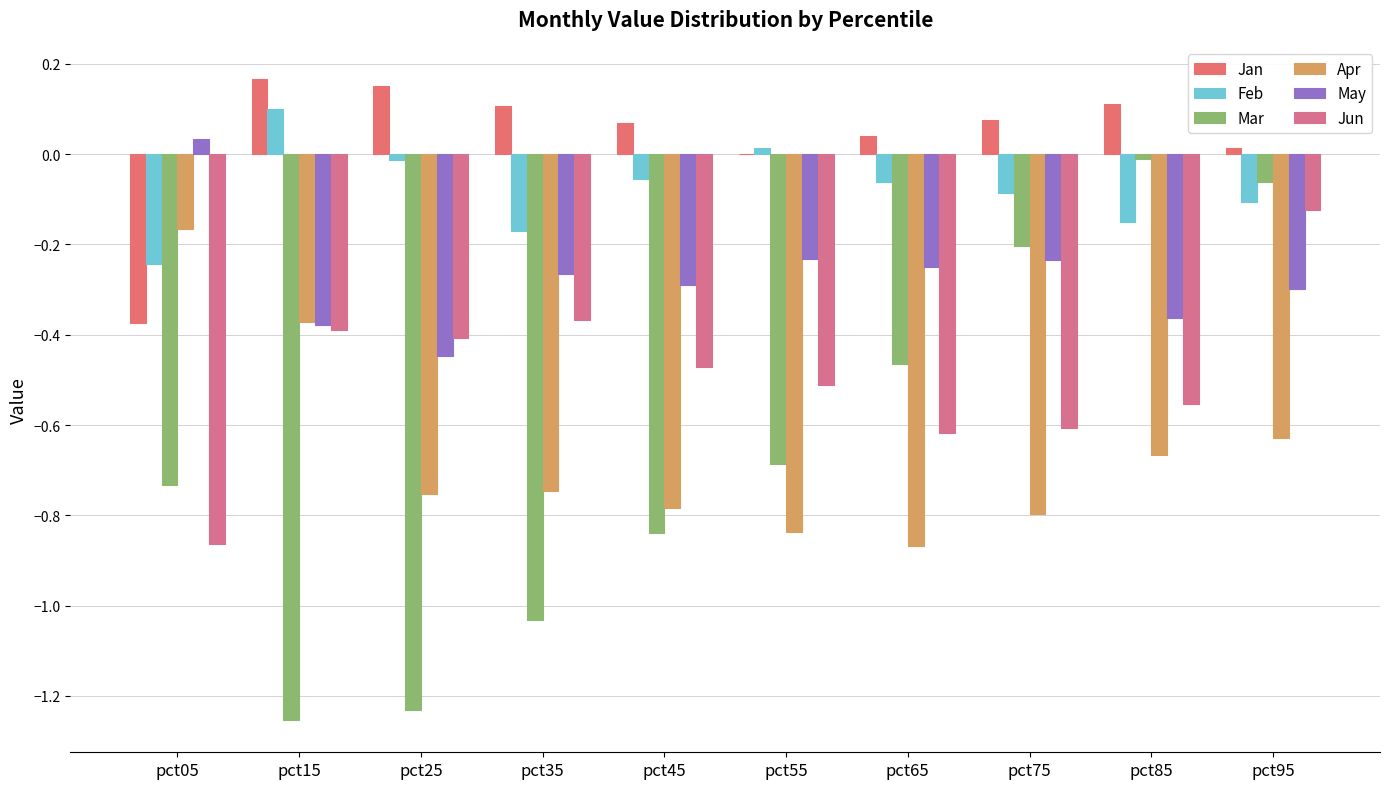

Rank the categories by Jun value from highest to lowest.

pct95, pct35, pct15, pct25, pct45, pct55, pct85, pct75, pct65, pct05